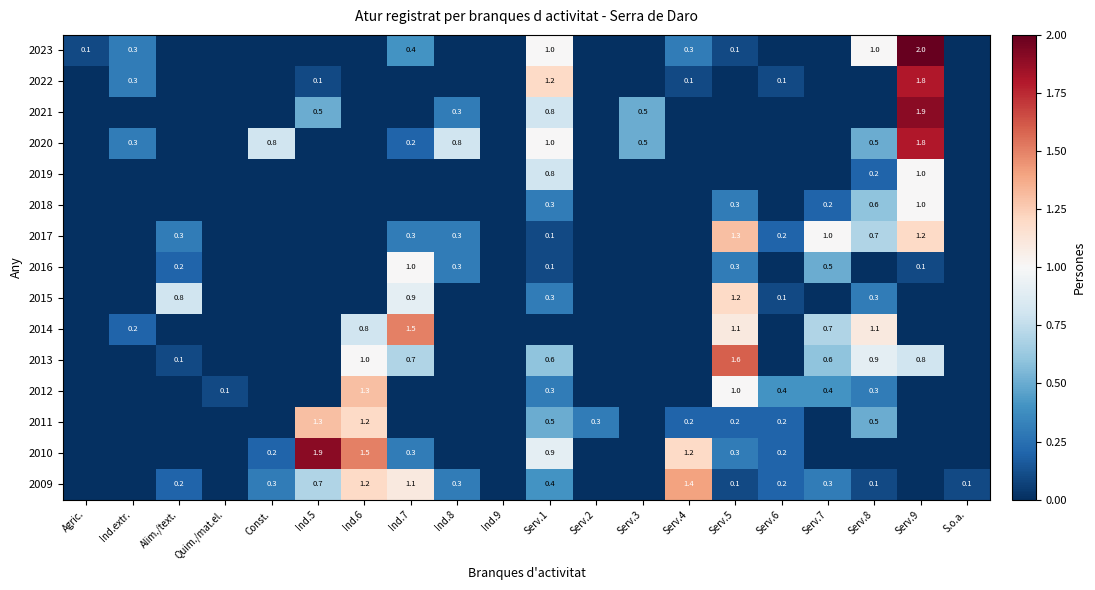

True or false: 2015 has a value of 0.7 at Serv.5.

False